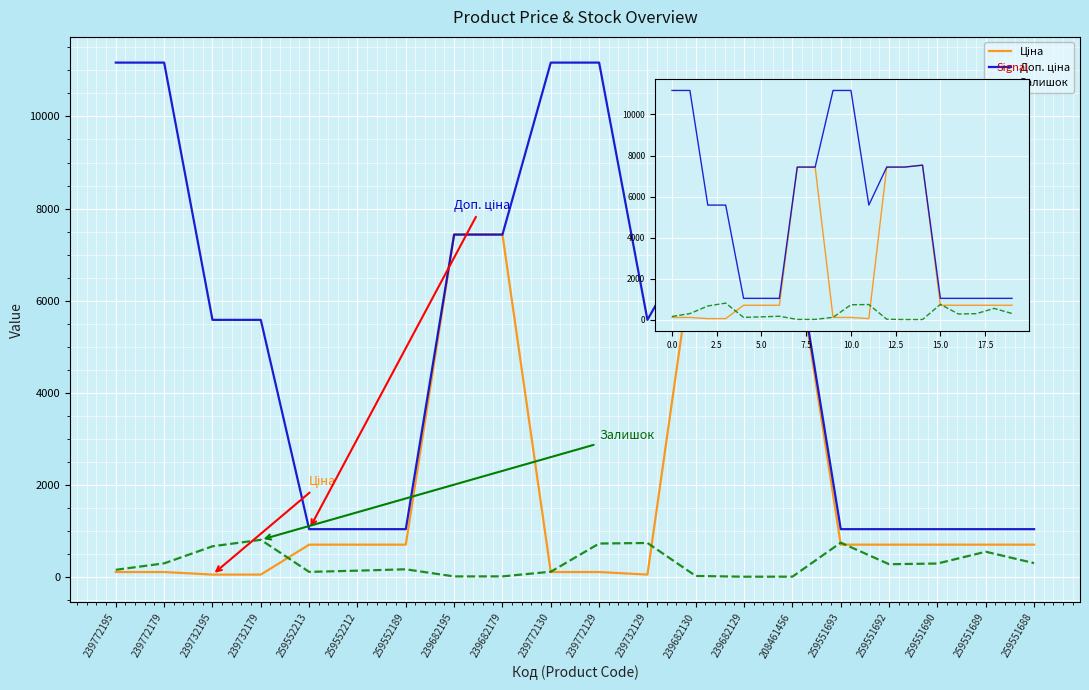

The Доп. ціна series shows 1042.0 at 259551692. True or false?

True